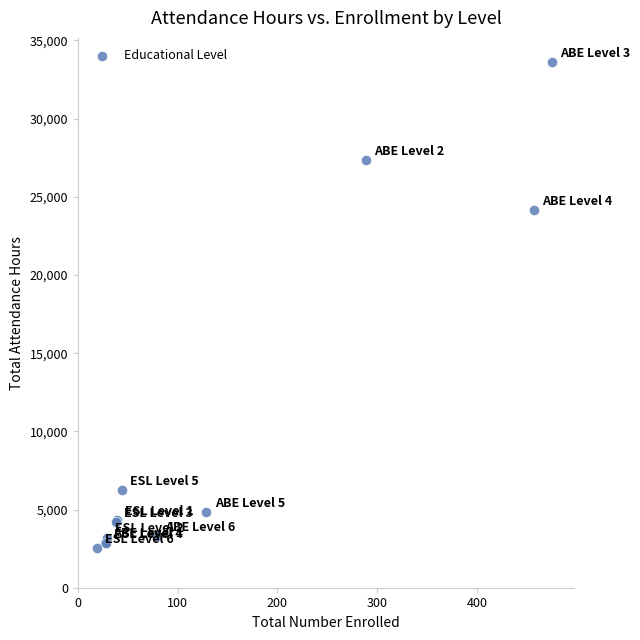

What Y value in the scatter plot is closest to 18059?

24146